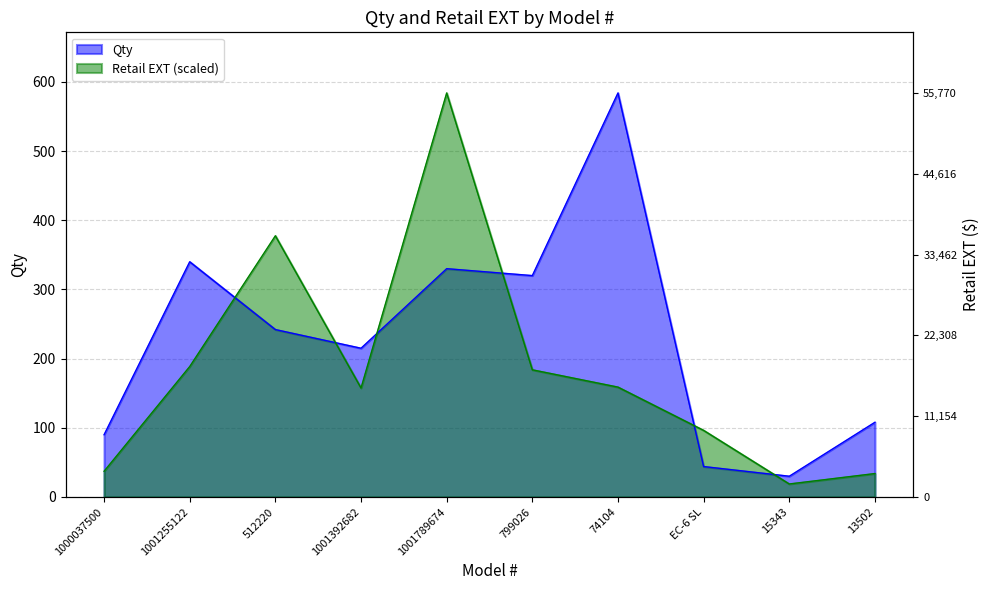

Where is Retail EXT nearest to the value 301?

512220